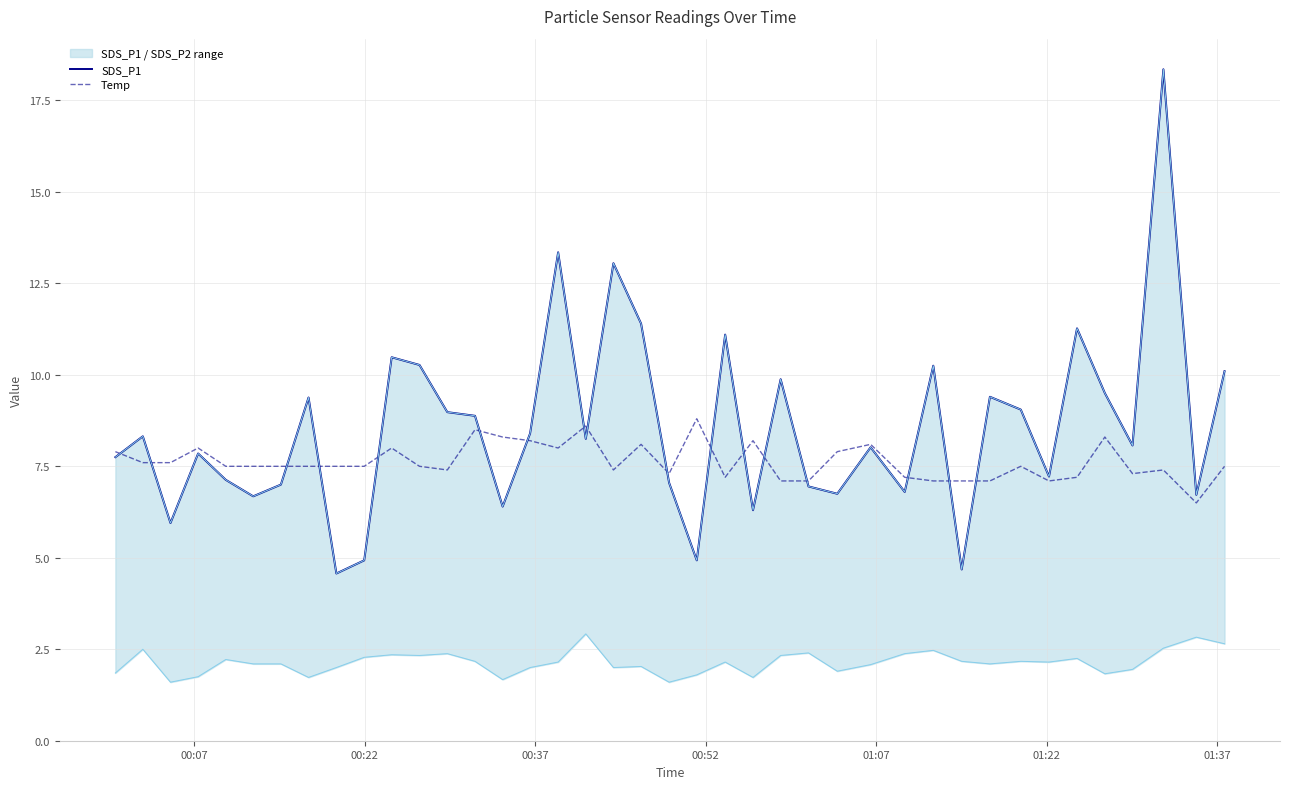

What is the minimum value for Temp?

6.5